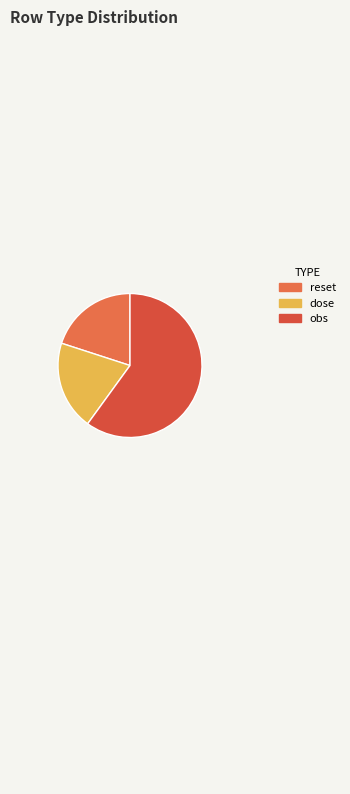

Which slice is the smallest?

reset